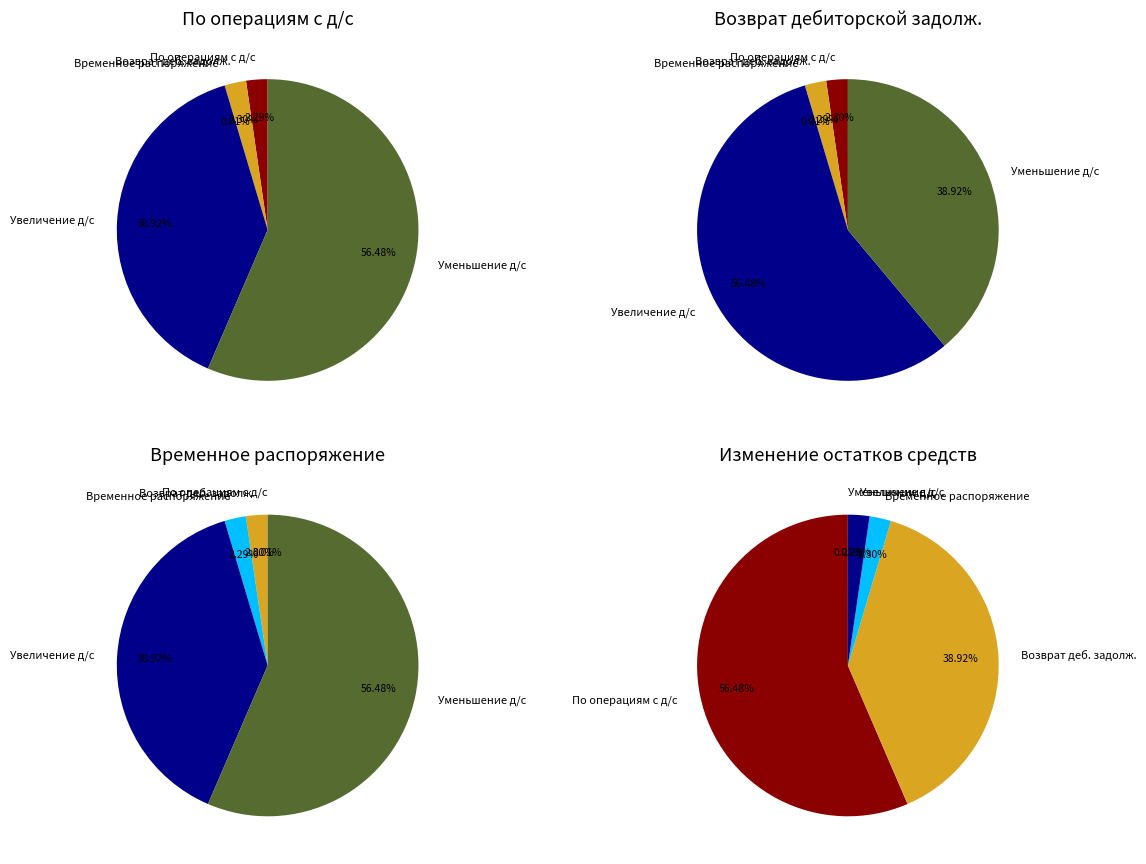

Rank the categories by value from highest to lowest.

за счет уменьшения денежных средств, за счет увеличения денежных средств, по возврату дебиторской задолженности, По операциям с денежными средствами, со средствами во временном распоряжении